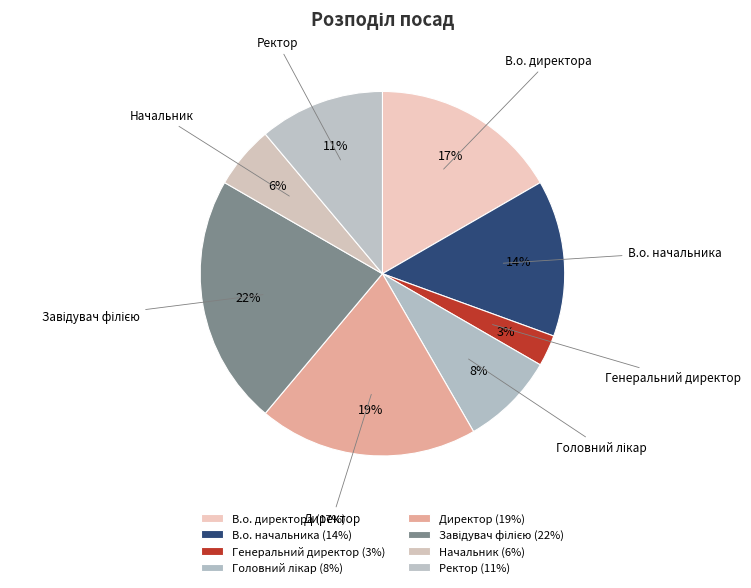

To the nearest percent, what is the average slice percentage?

12%